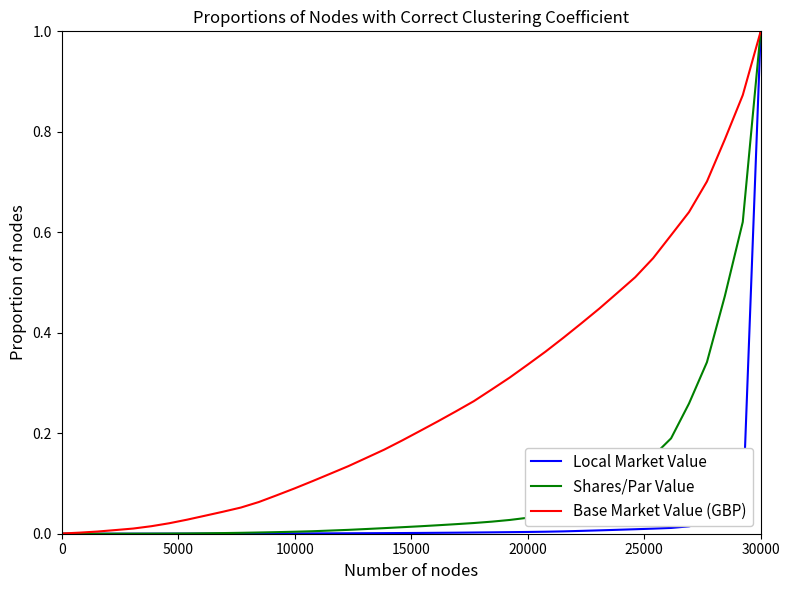

List the series in order of their overall mean, lowest first.

Local Market Value, Shares/Par Value, Base Market Value (GBP)